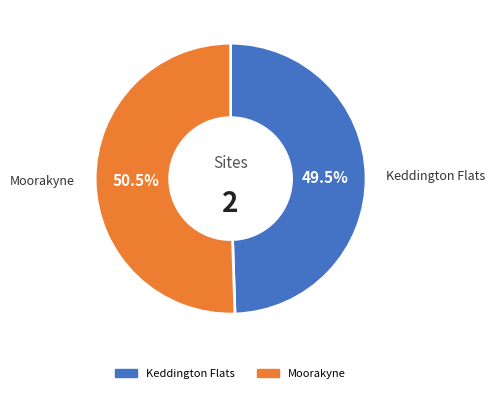

Which slice is the largest?

Moorakyne